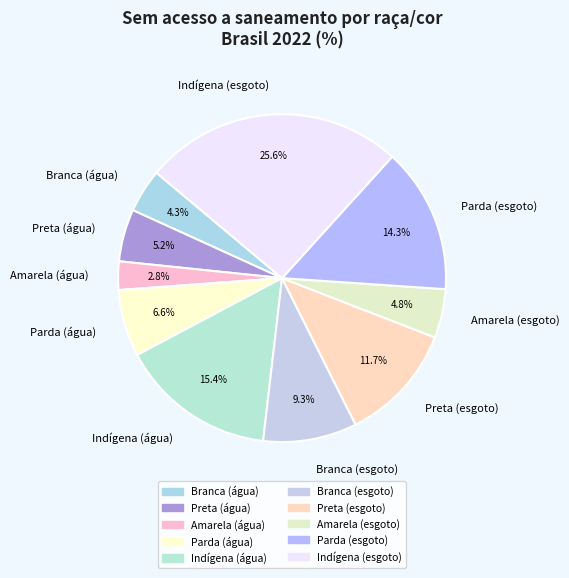

To the nearest percent, what percentage of the pie is Parda (água)?

7%